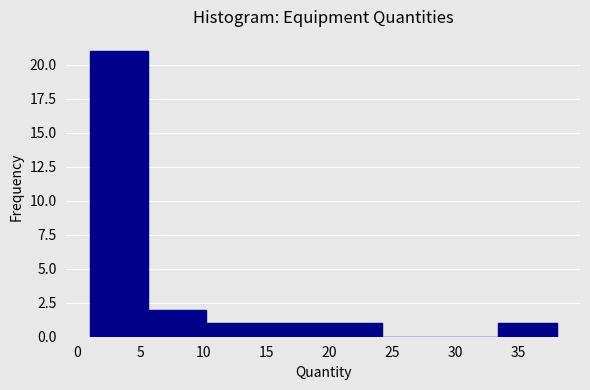

What is the height of the bar covering 15.0 to 19.5 on the x-axis? Neither the bar edges nor the heights are printed on the chart, so give them approximately, as read against the axes.

1